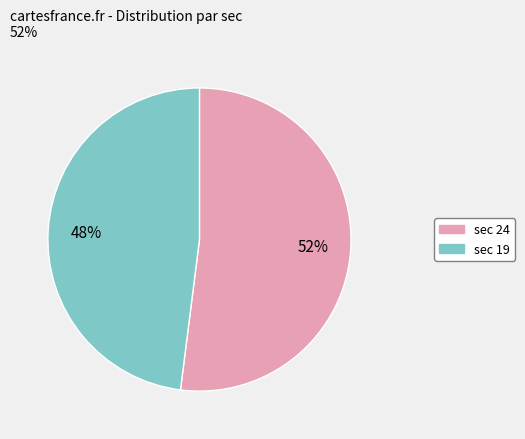

To the nearest percent, what is the difference between the largest and smallest slice percentages?

4%